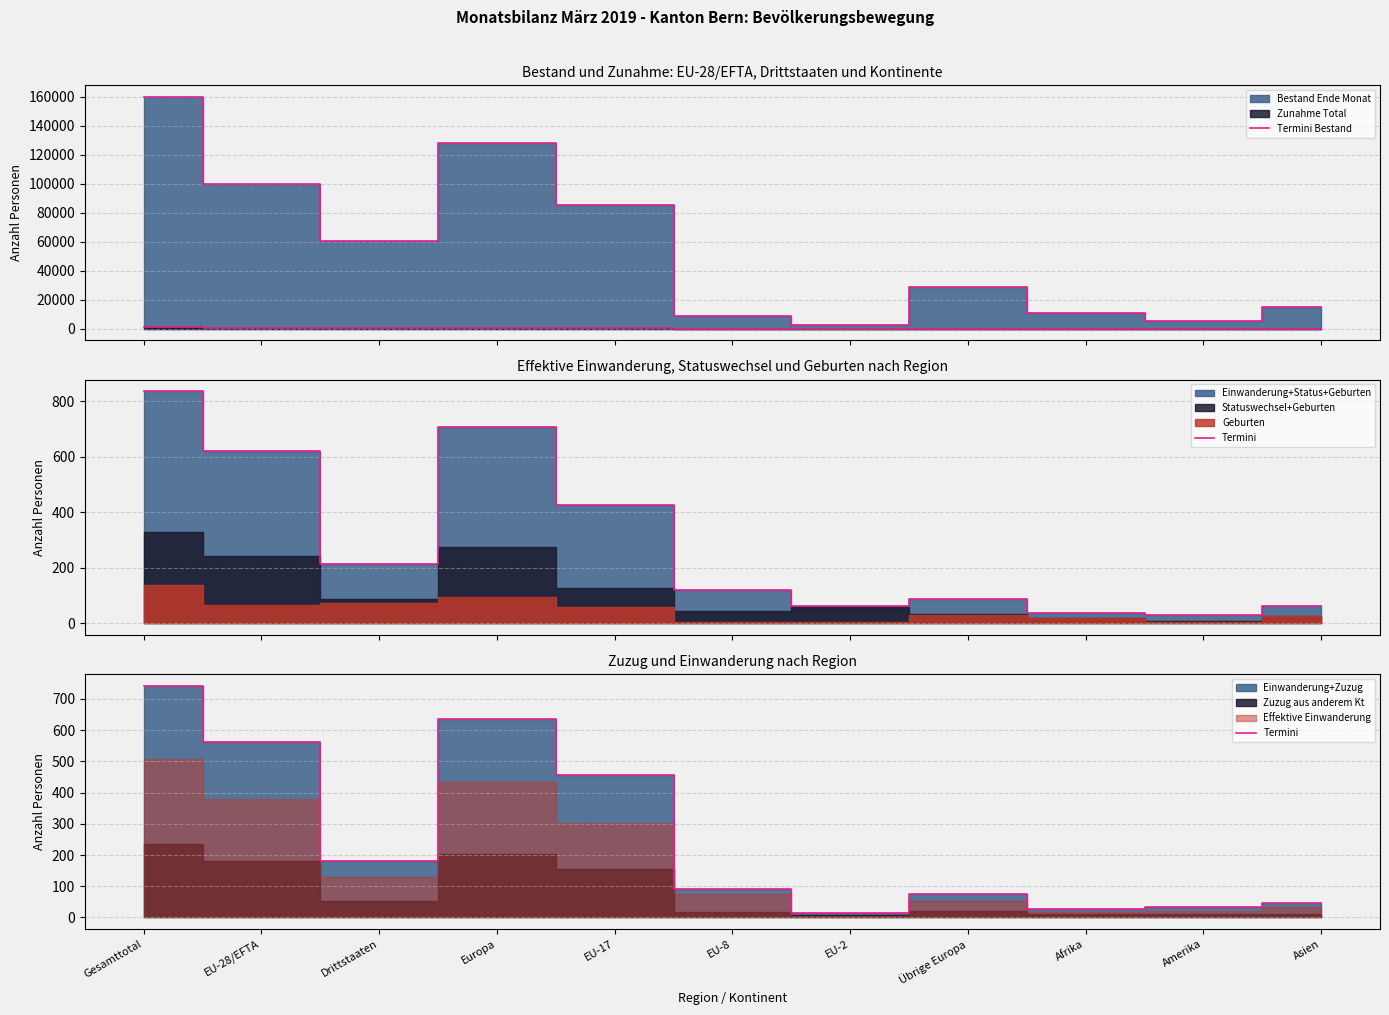

True or false: Termini Bestand has more than 1 interior local peaks.

True